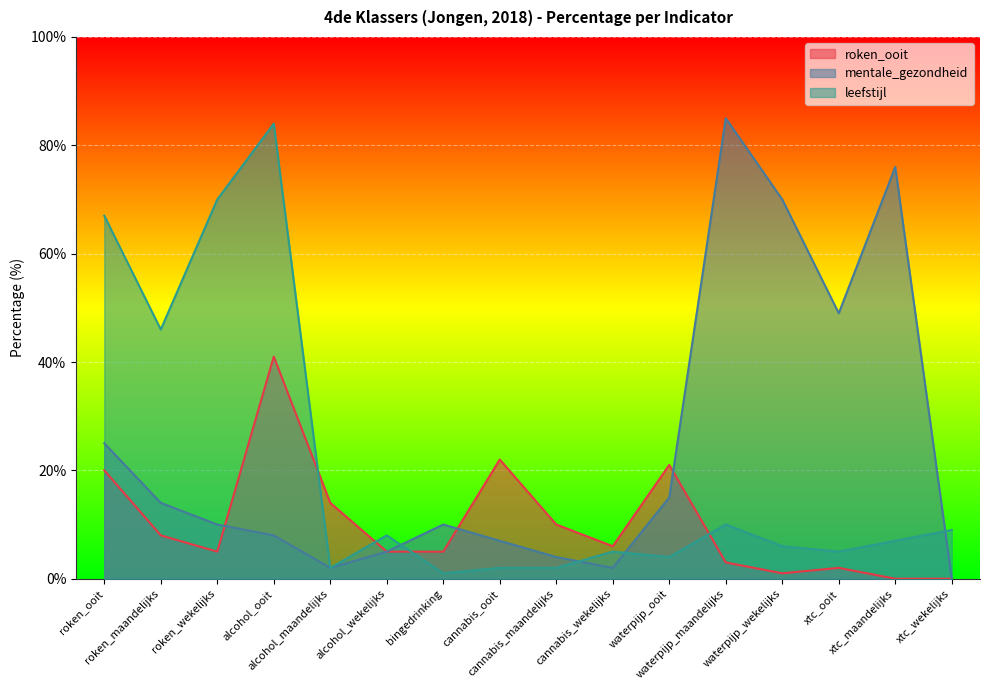

True or false: leefstijl has more than 0 points higher than both neighbors.

True